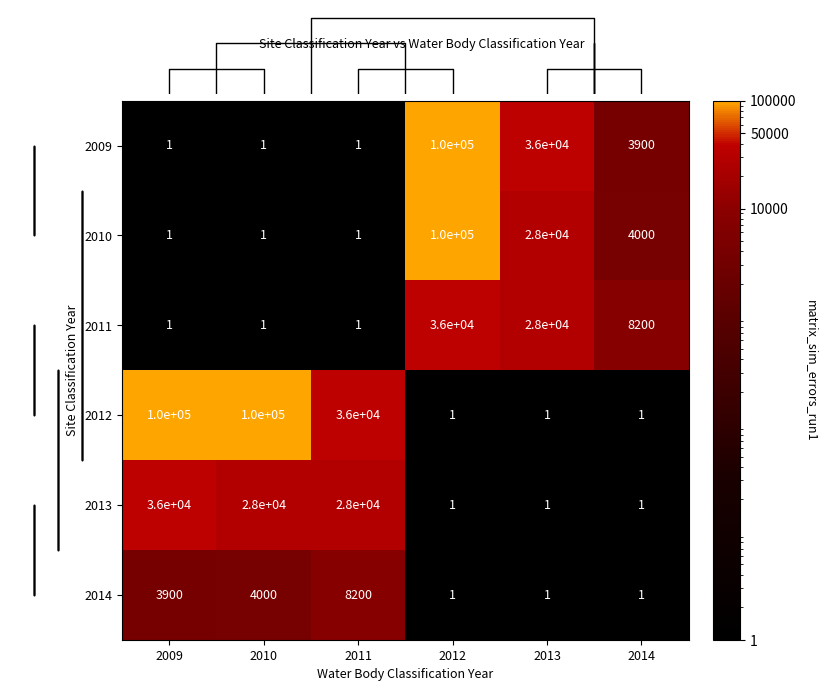

How many data points in 2012 are less than 36000?

3